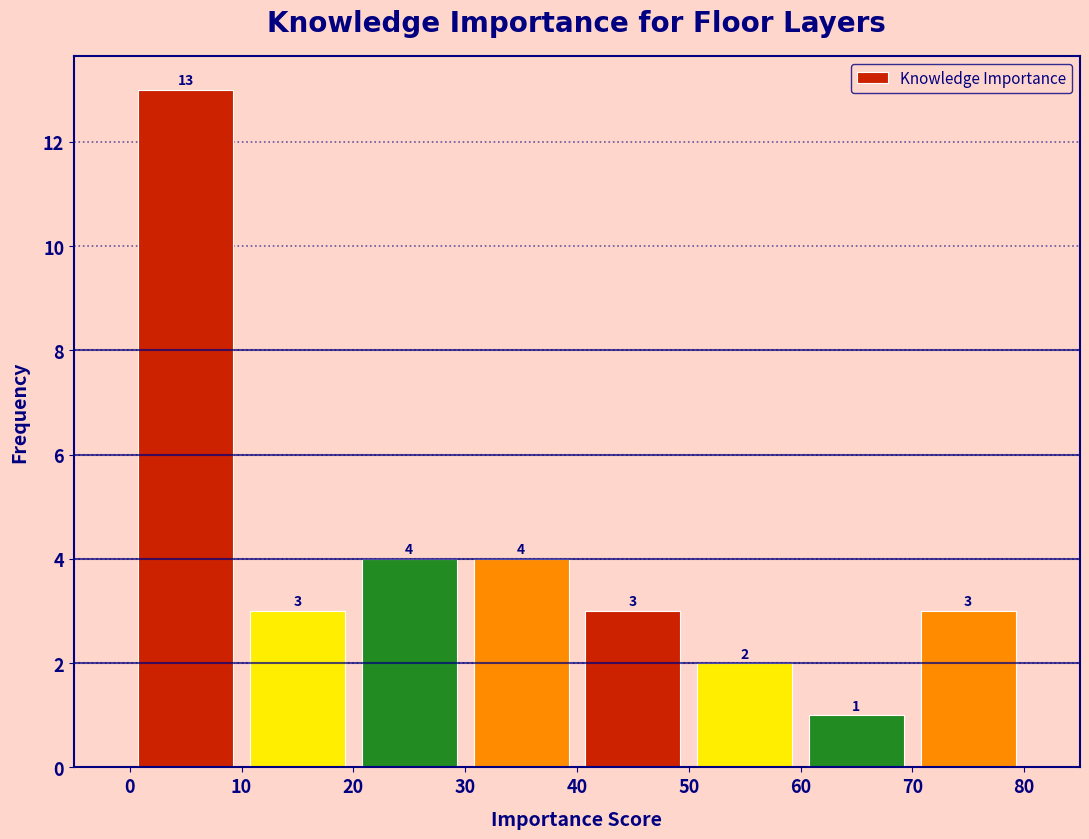

Reading left to right, transcribe this chart: for each bar, give the range it covers on the x-axis and its height.

0 to 10: 13
10 to 20: 3
20 to 30: 4
30 to 40: 4
40 to 50: 3
50 to 60: 2
60 to 70: 1
70 to 80: 3